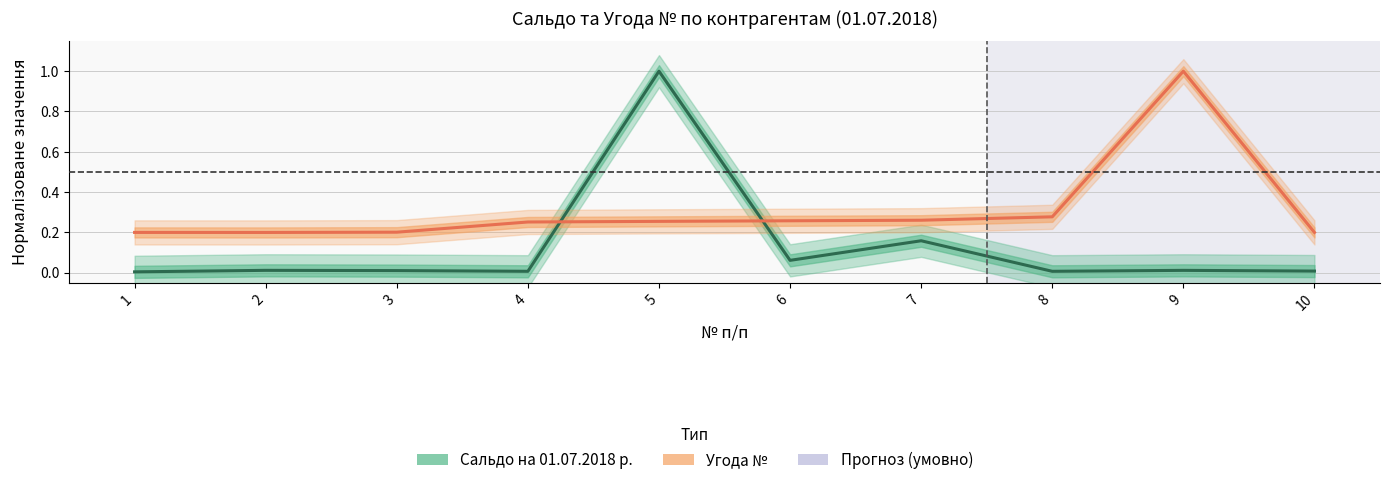

At which category does Угода № reach its first local valley?

2